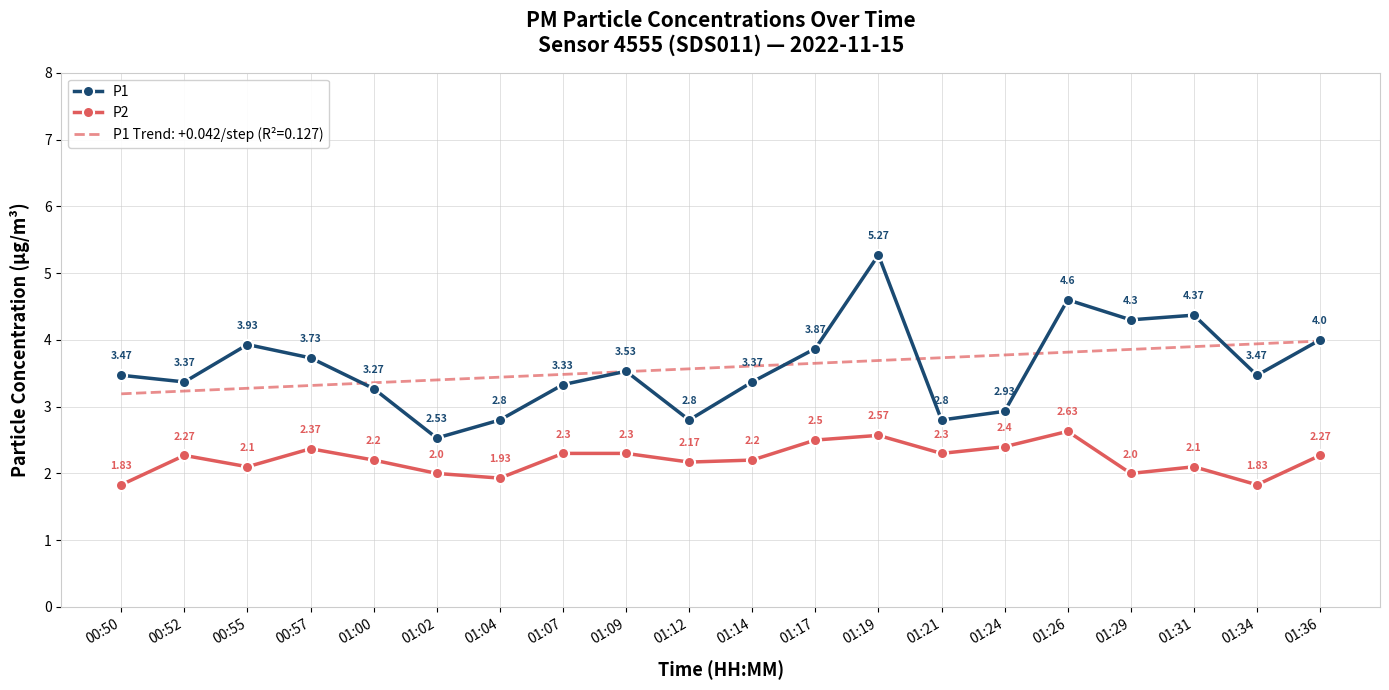

At which category is the sum across all series the highest?

01:19